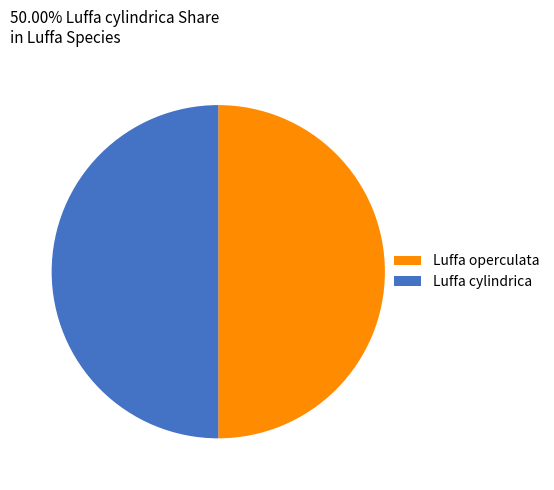

Is it true that Luffa operculata is 50% of the pie?

True